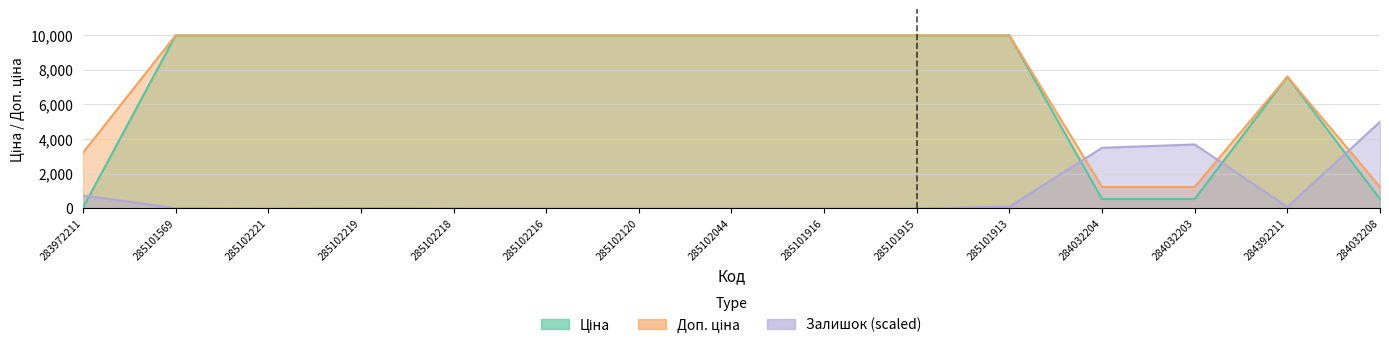

At which label does Залишок reach its minimum?

285102216